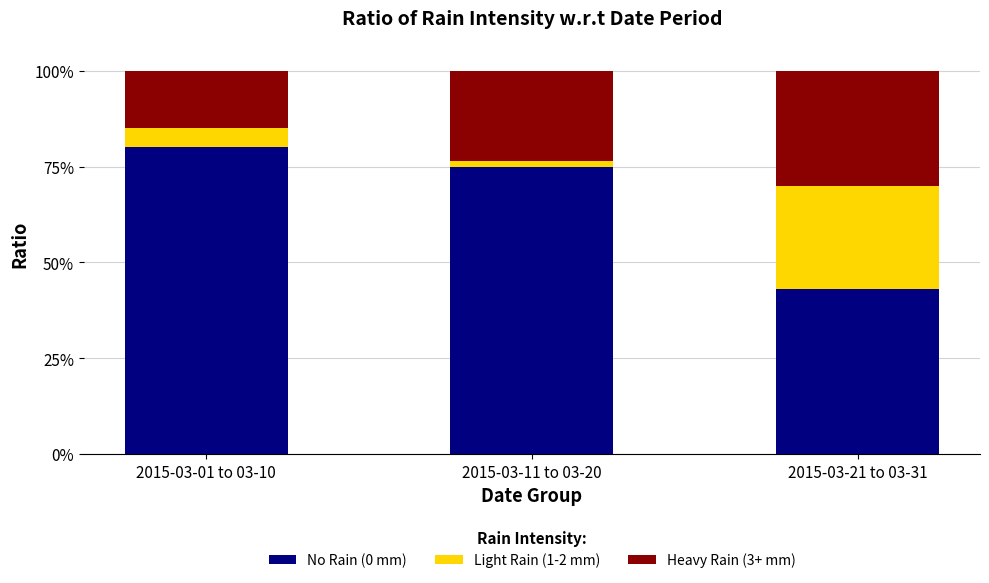

What is the minimum value for No Rain (0 mm)?

43.0